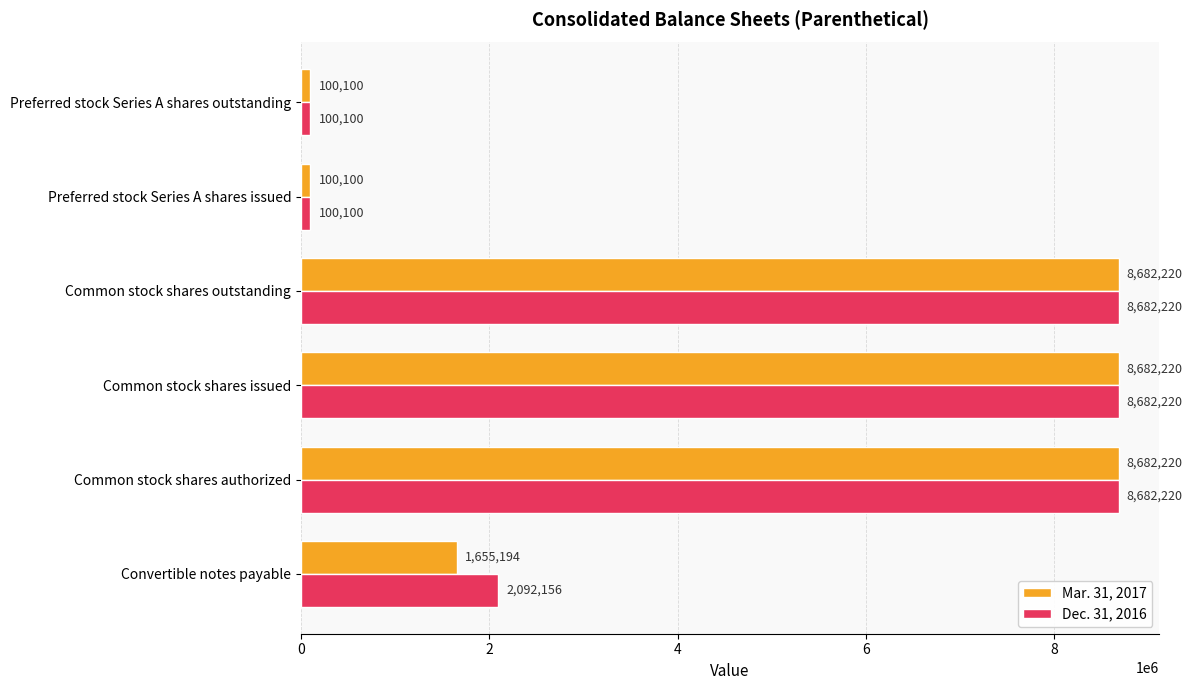

What is the average value of the Mar. 31, 2017 series?

4650342